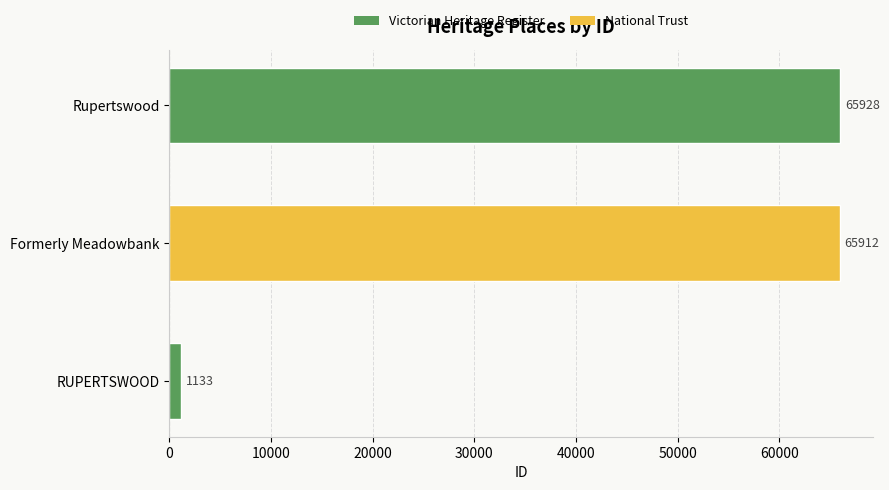

What is the approximate value at Rupertswood?

65928